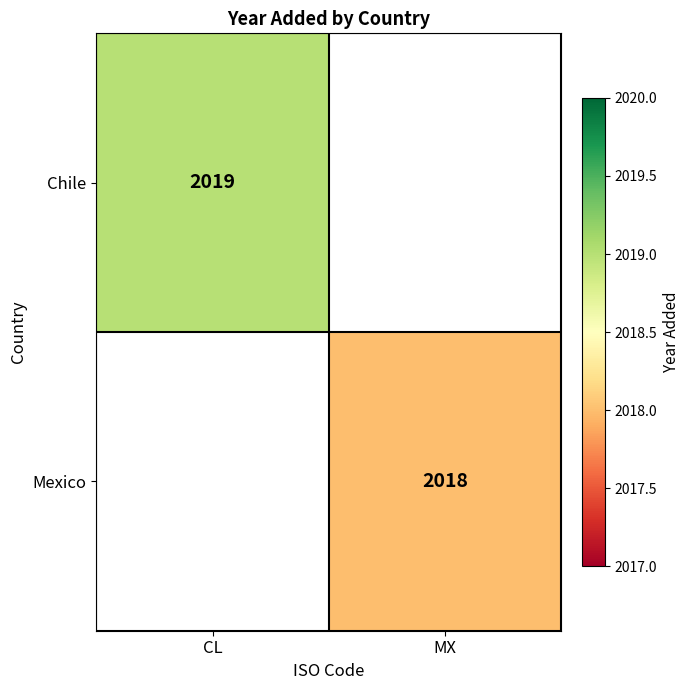

The Chile series shows 1127 at CL. True or false?

False